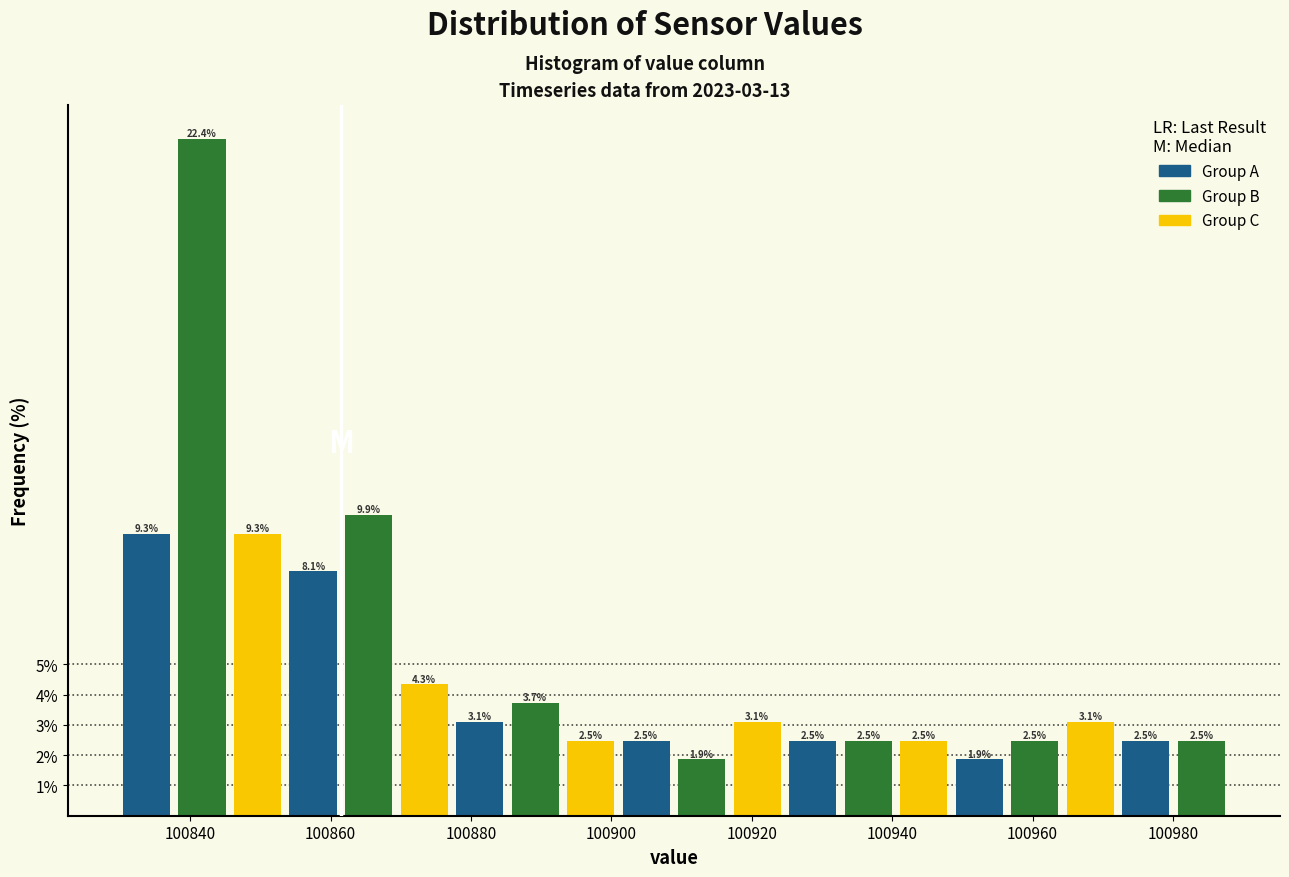

Around what value on the x-axis is the tallest bar? Give the approximate position of its centre, as read against the axis.

100842